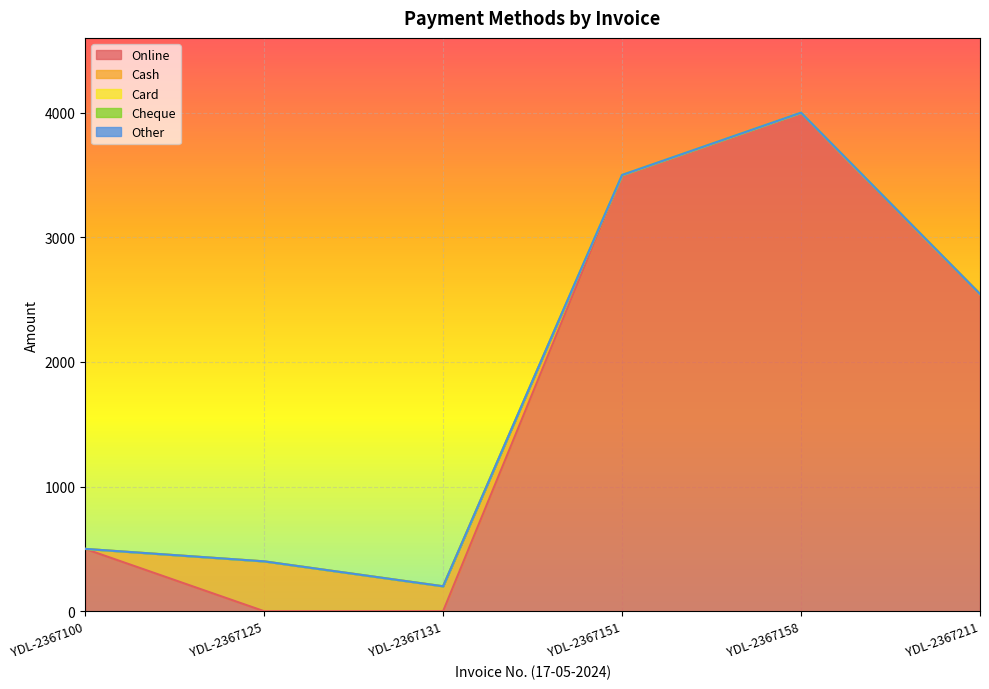

The Online series shows 4000 at YDL-2367158. True or false?

True